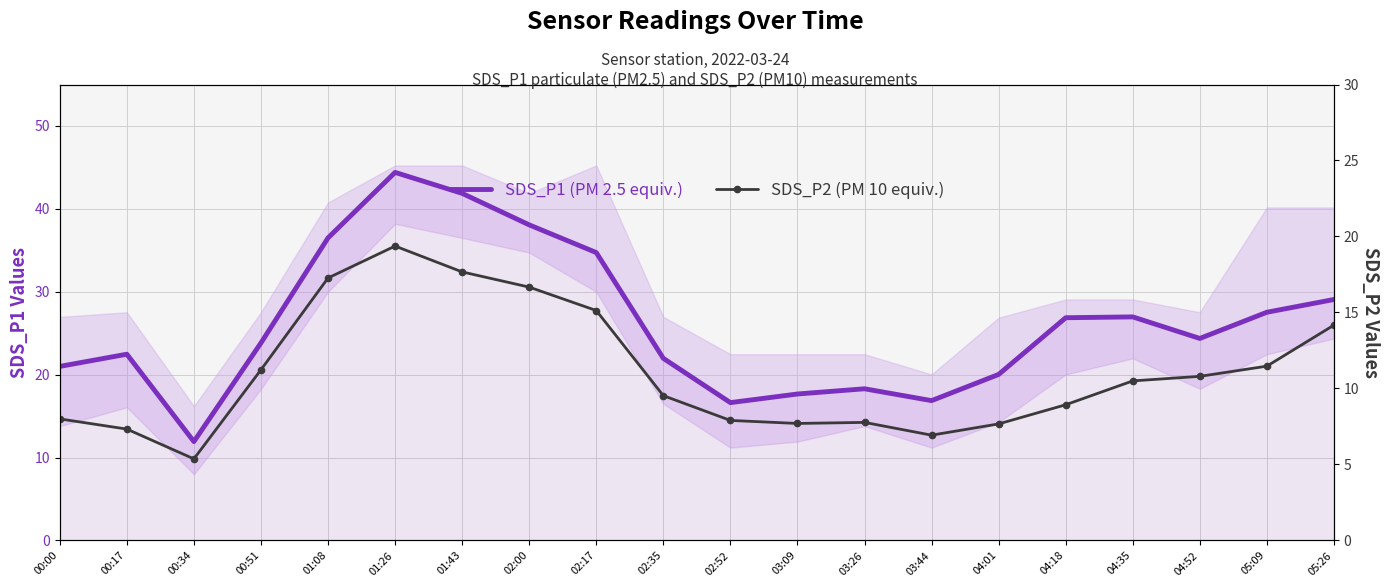

Which series changed the most between 00:17 and 01:08?

SDS_P1 (PM 2.5 equiv.)